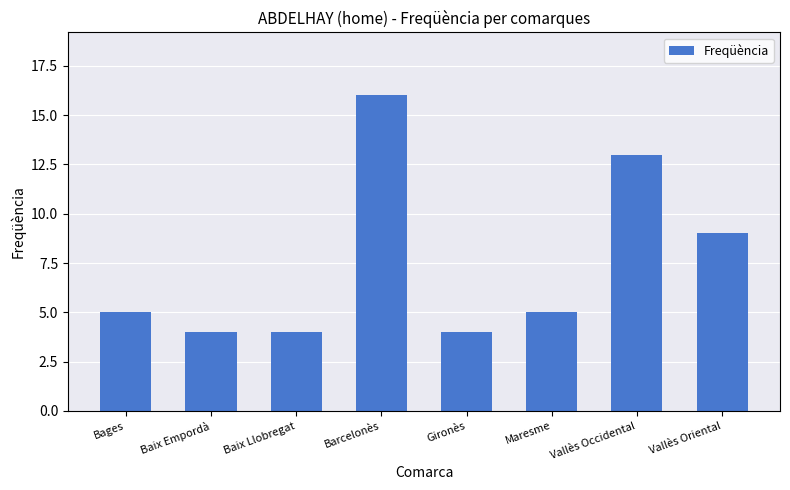

True or false: the data shows 3 at Baix Empordà.

False